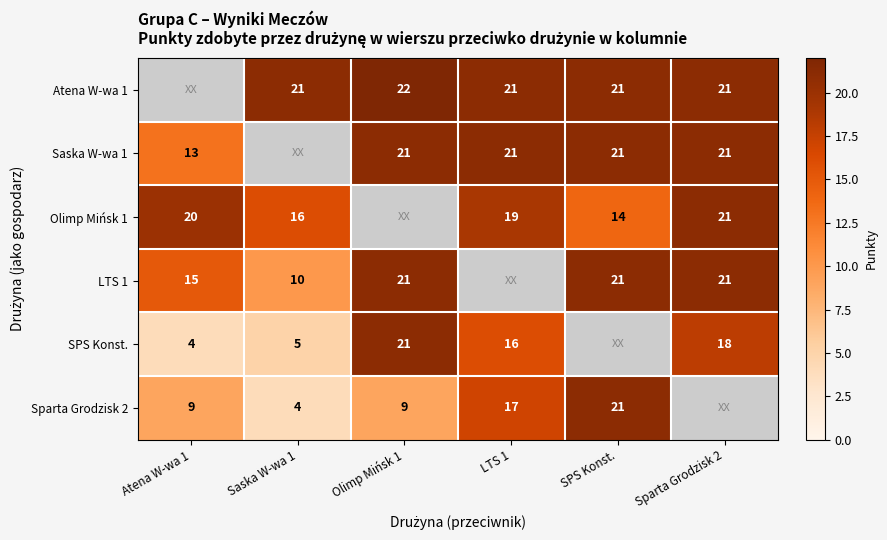

The value of Atena W-wa 1 at Saska W-wa 1 is 11. True or false?

False